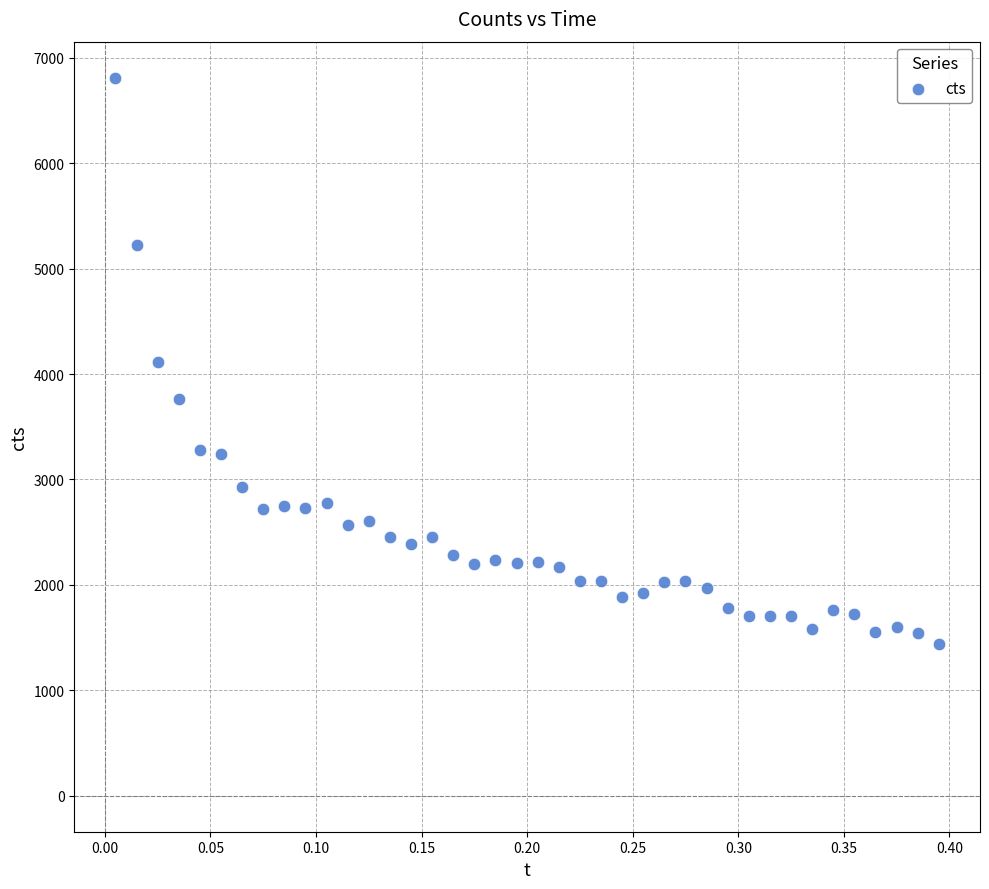

What is the range of Y values (max minus min)?

5373